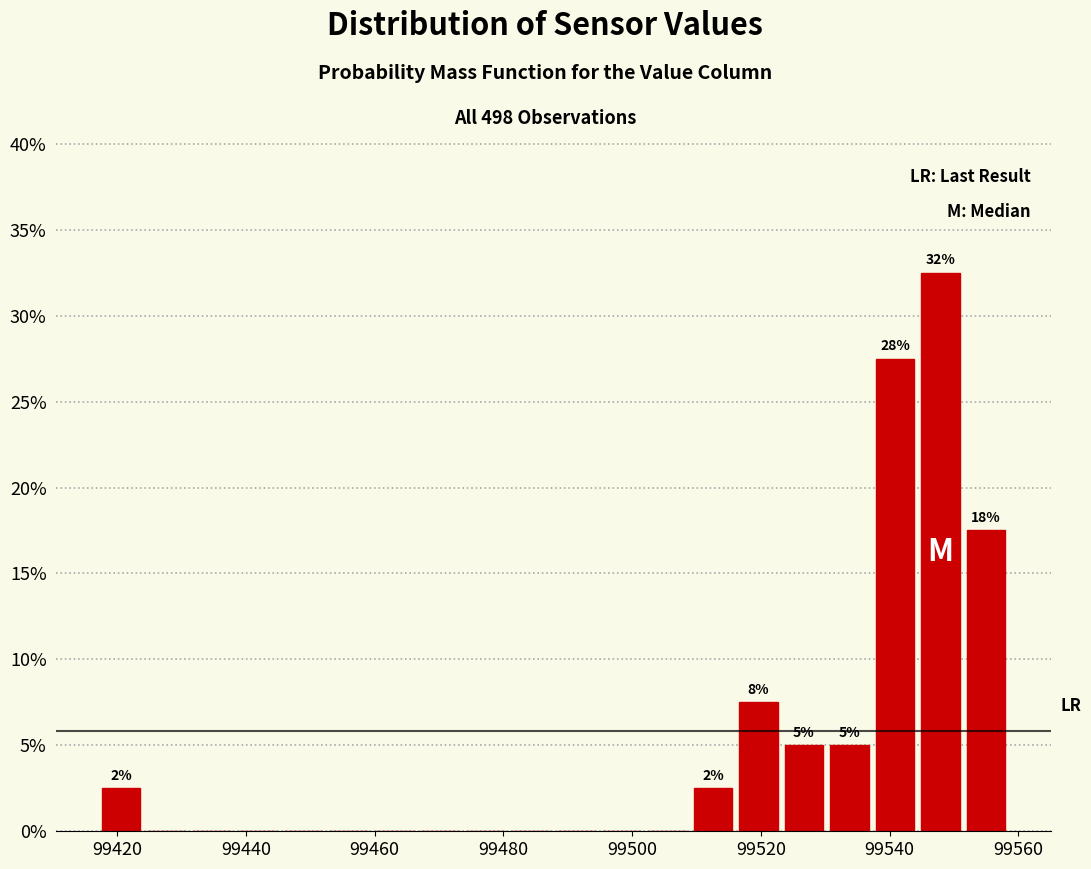

Around what value on the x-axis is the tallest bar? Give the approximate position of its centre, as read against the axis.

99548